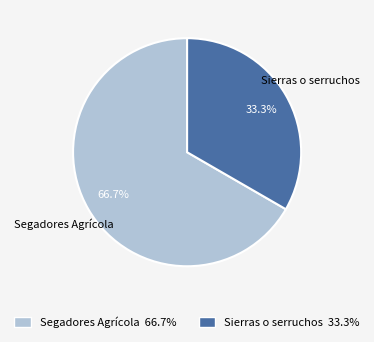

How many segments does this pie chart have?

2